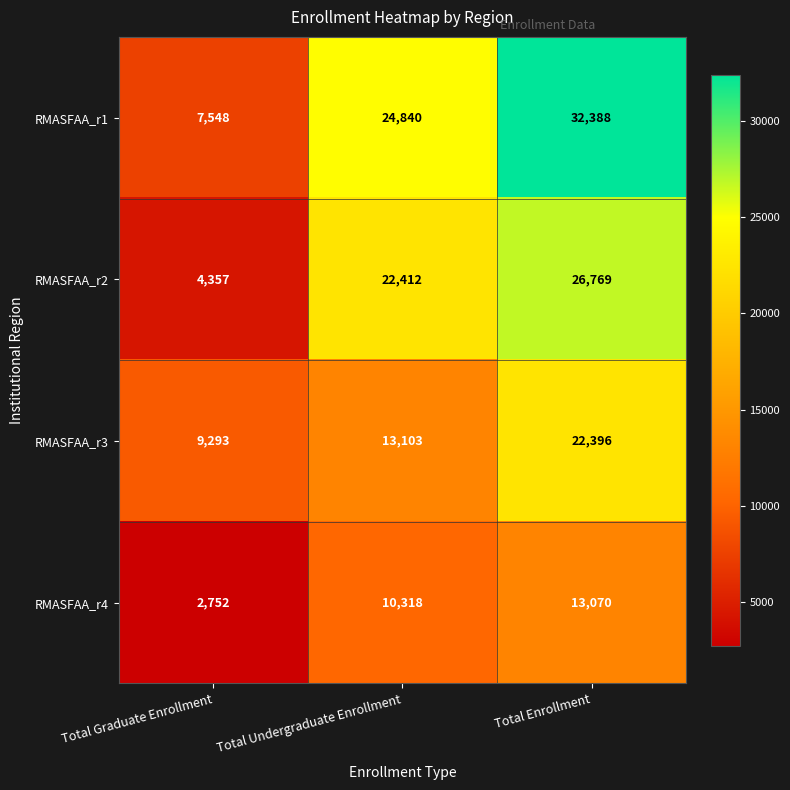

How many categories are shown in the chart?

3